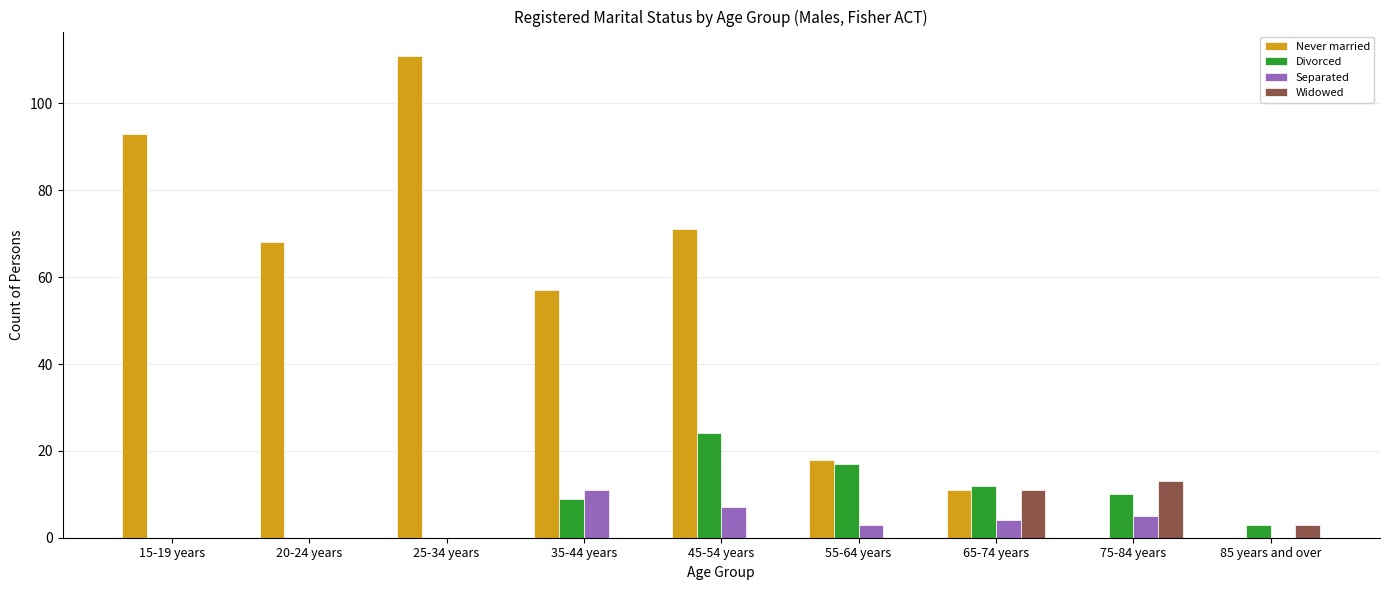

What is the total value across all series at 45-54 years?

102